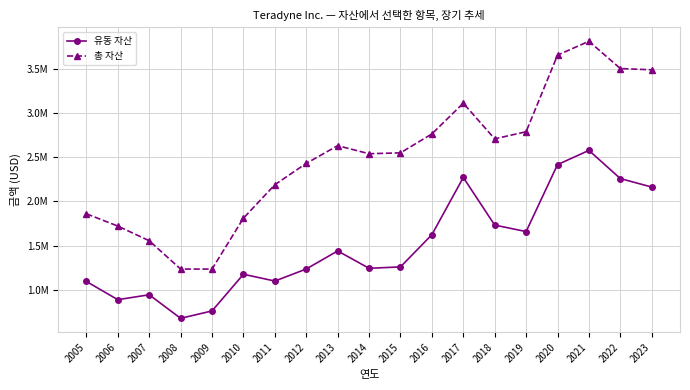

In 총 자산, how many points are higher than both neighbors (excluding endpoints)?

3